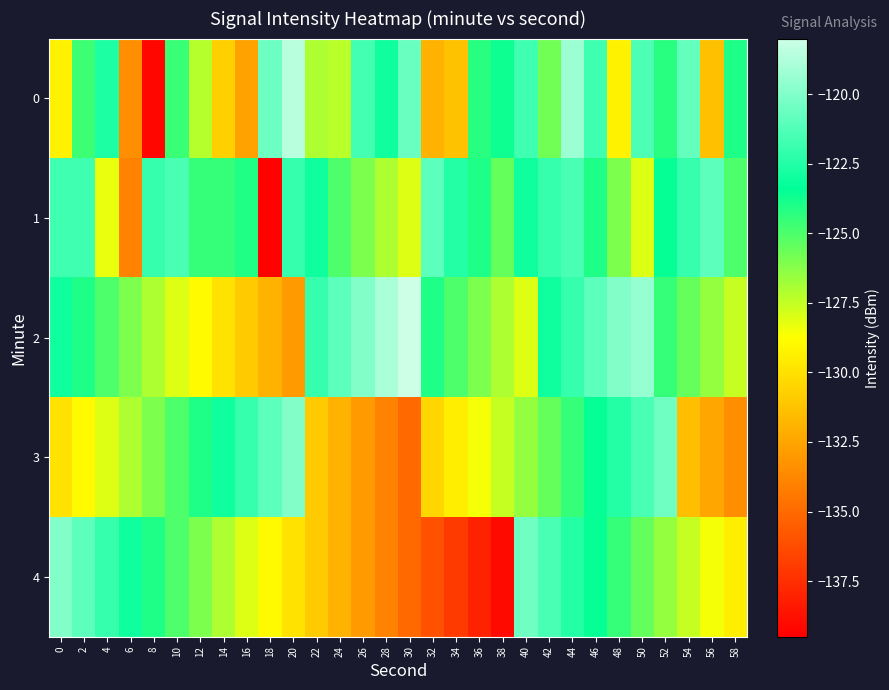

What is the smallest value displayed?

-139.4